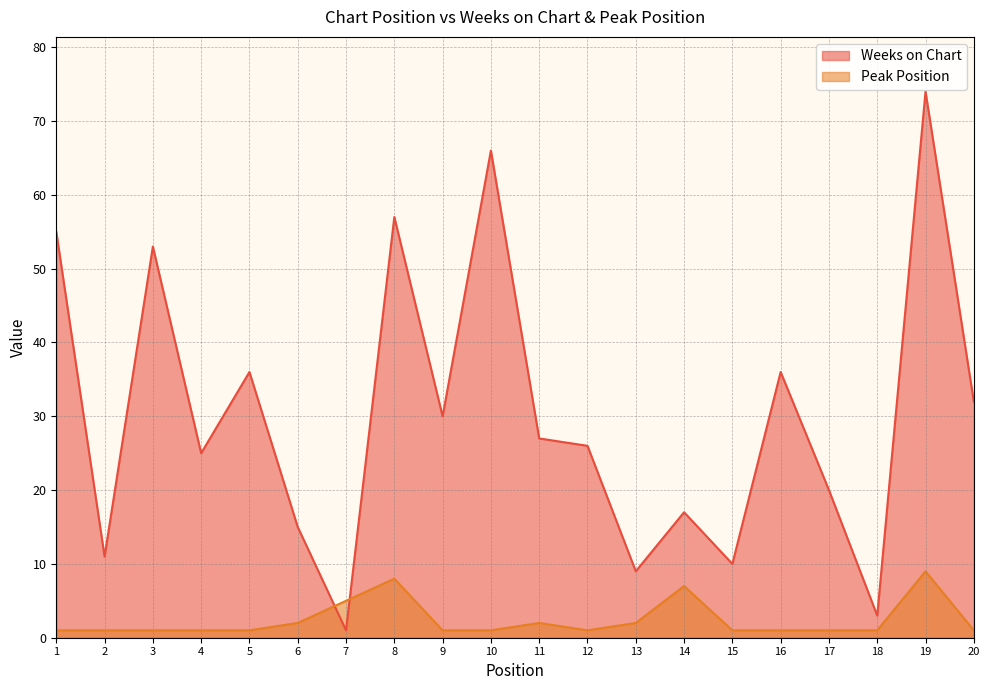

What are all the series names shown in the legend?

Weeks on Chart, Peak Position